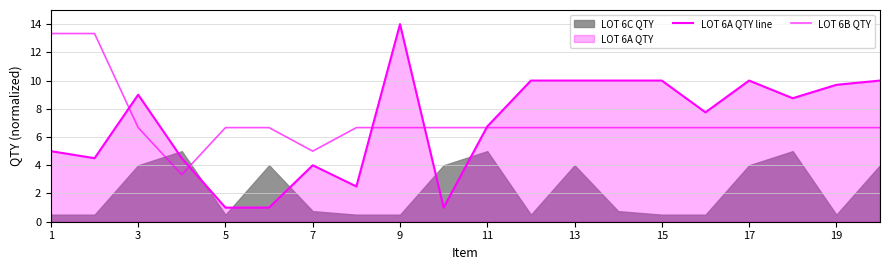

True or false: LOT 6B QTY has more than 0 points higher than both neighbors.

False